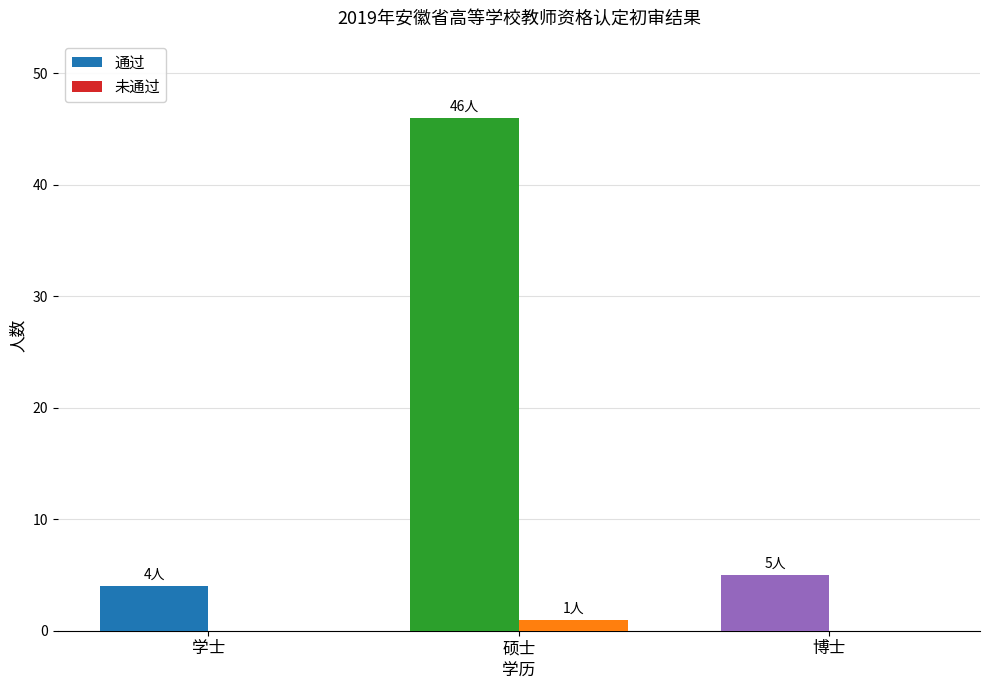

Is it true that 通过 equals 60 at 硕士?

False